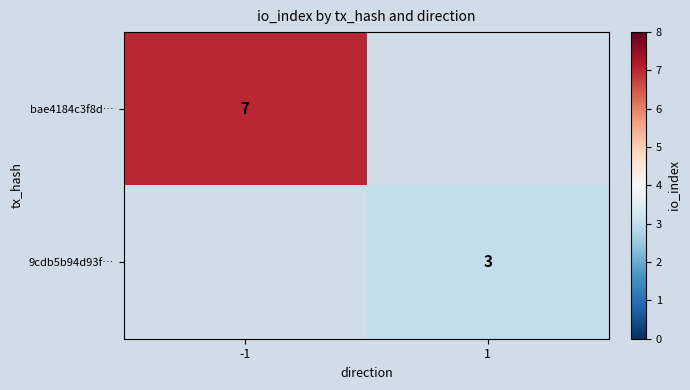

Which has a higher value, 1 or -1?

-1